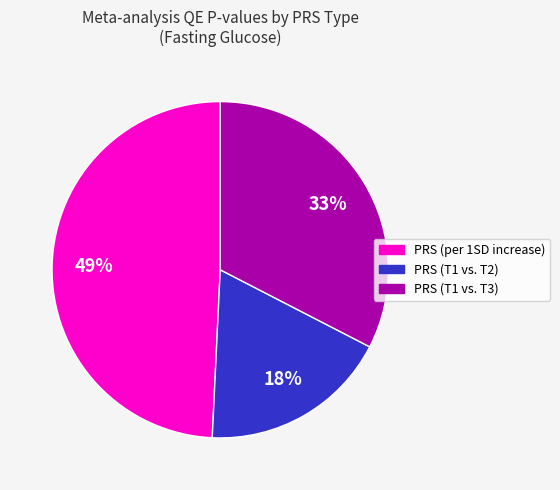

Do PRS (per 1SD increase) and PRS (T1 vs. T3) together represent more than half of the pie?

Yes